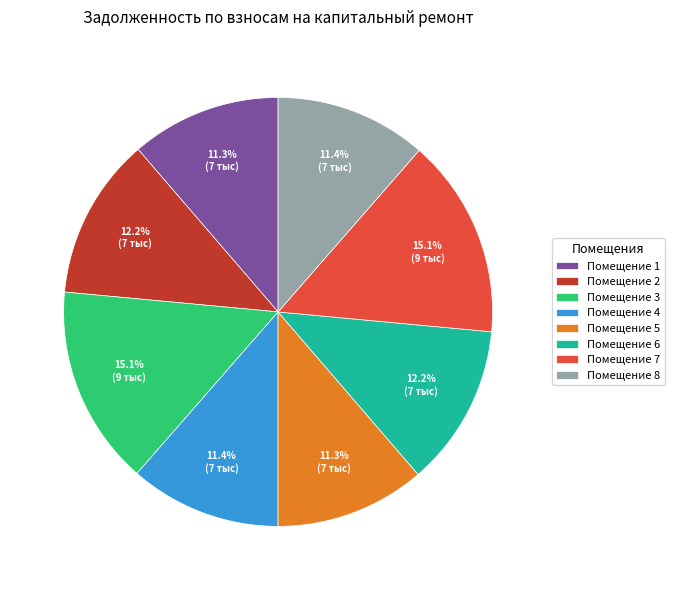

Is Помещение 6 the majority of the pie?

No